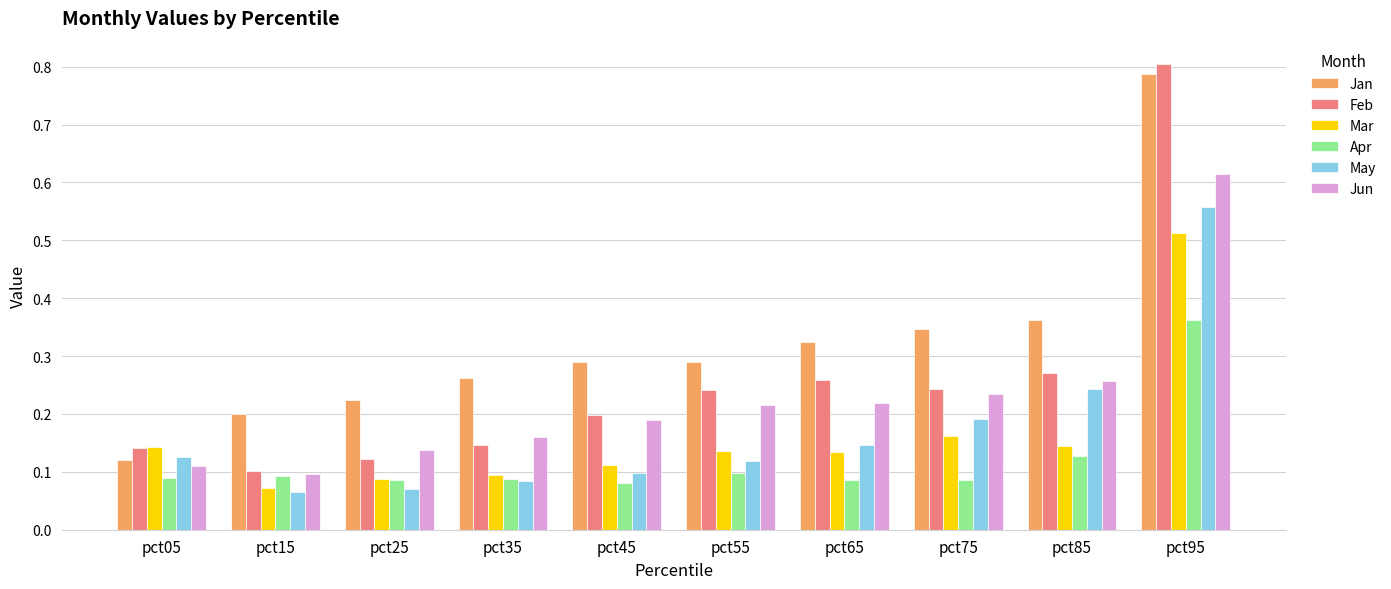

How many May values are between 0 and 1?

10